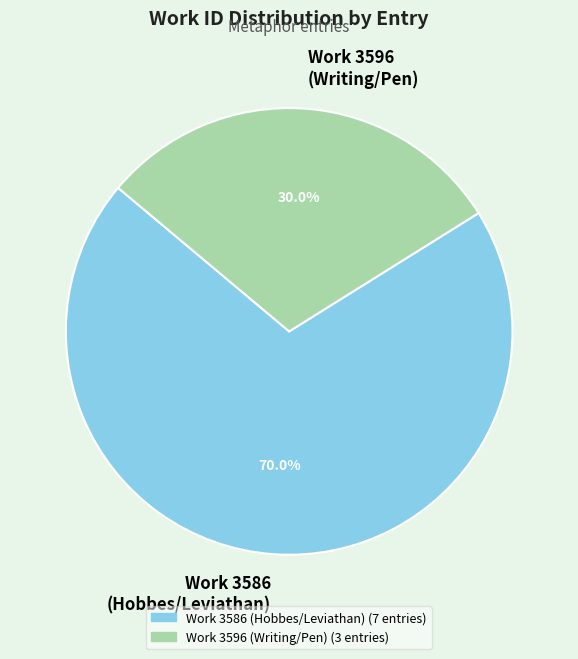

Is there a majority slice in this chart?

Yes